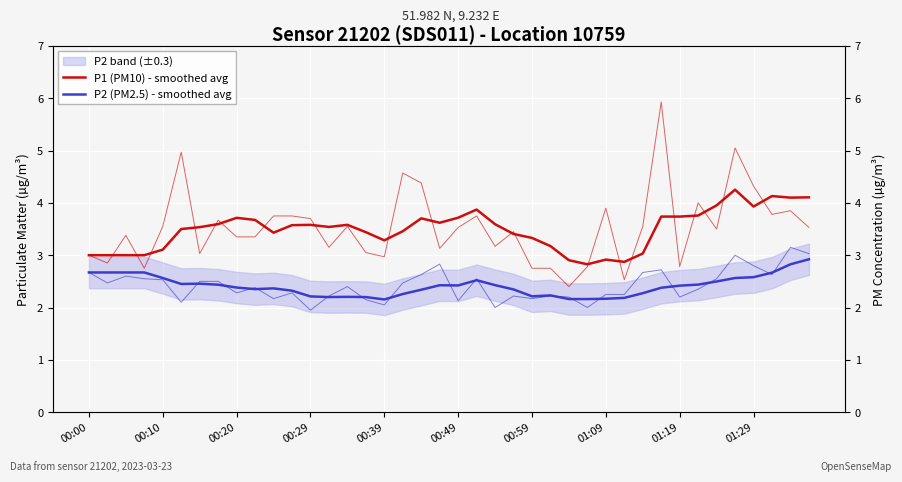

What is the difference between the maximum and second lowest values in the P1 (PM10) - smoothed avg series?

1.4